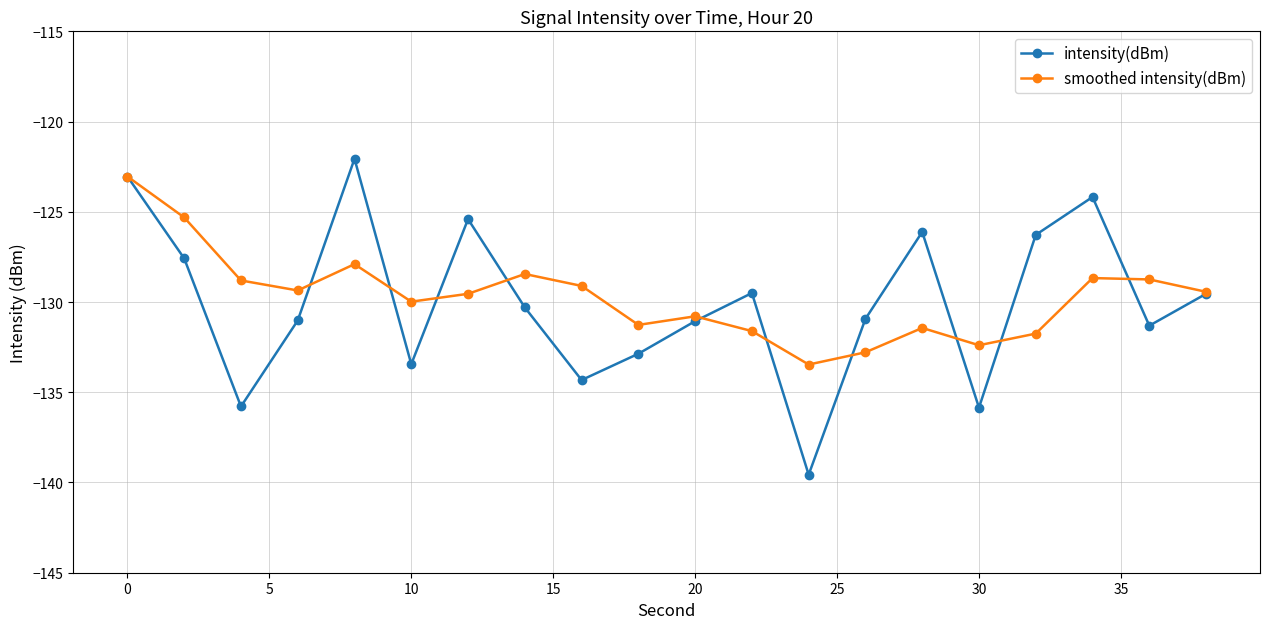

How many values in the intensity(dBm) series exceed -130?

9